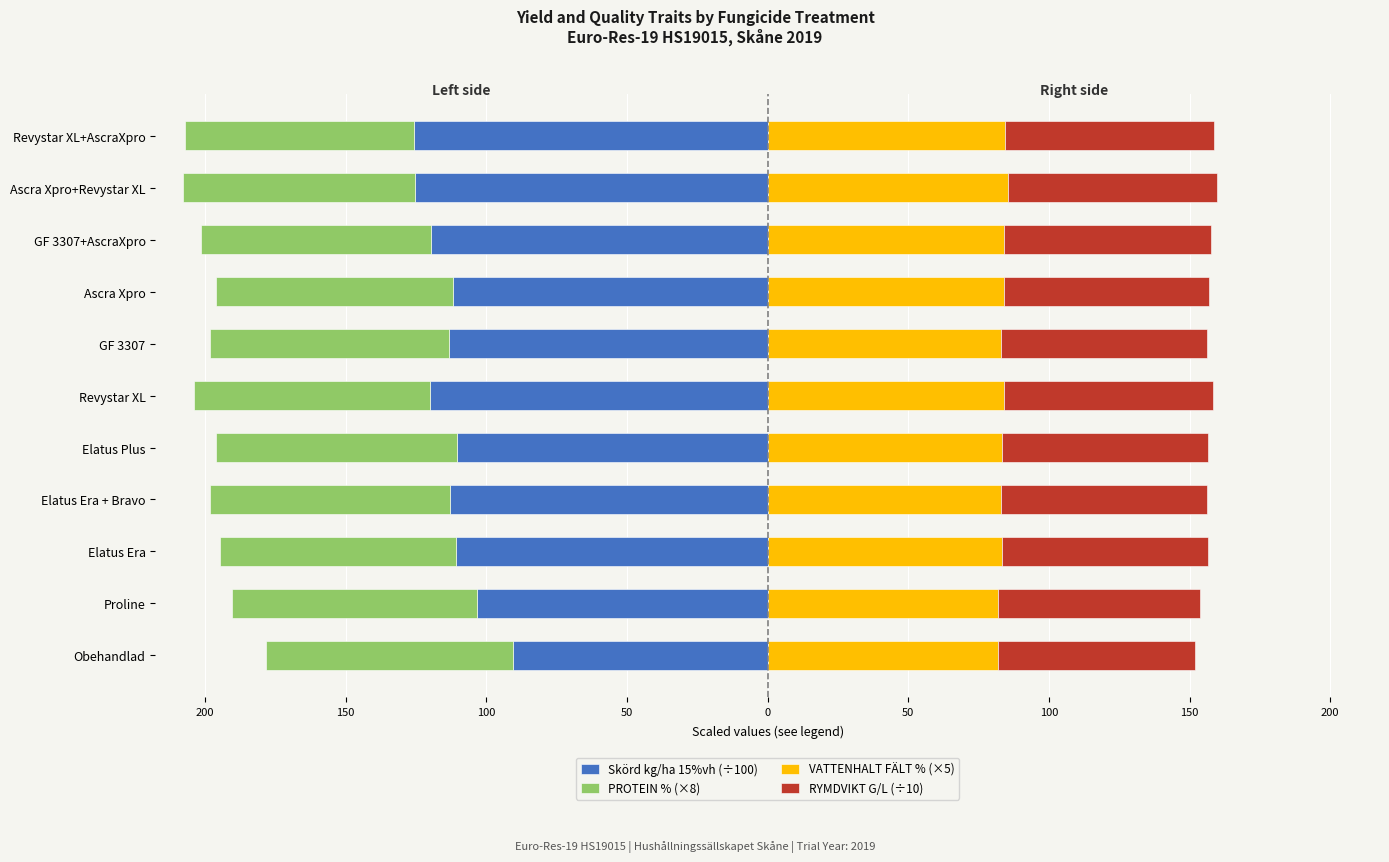

The PROTEIN % (×8) series shows -85.6 at Elatus Plus. True or false?

True